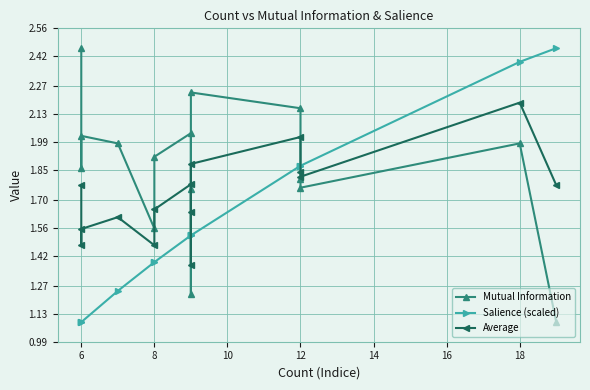

Which series has the largest total across all categories?

Mutual Information